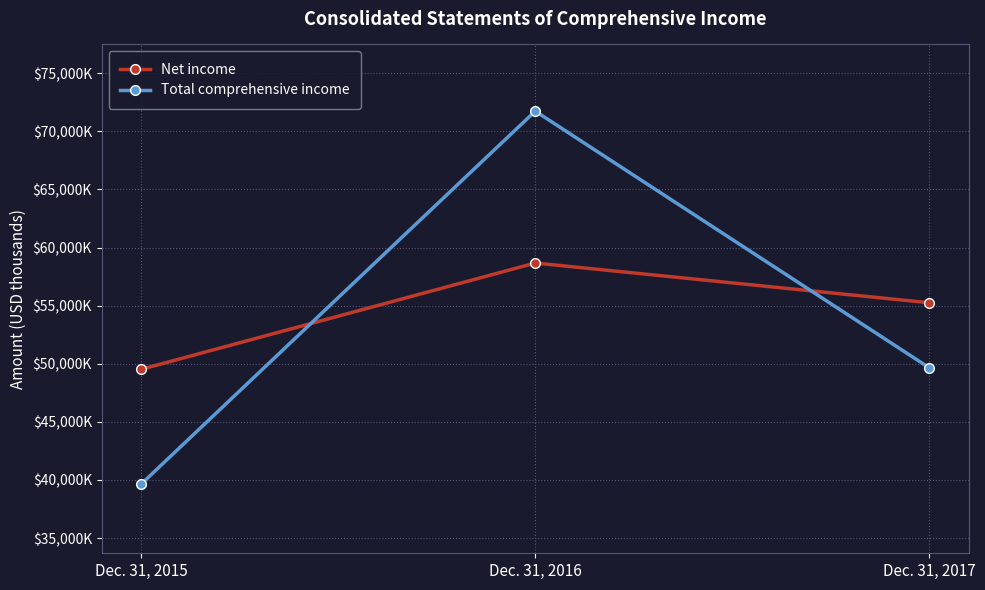

Is it true that Net income equals 58670 at Dec. 31, 2016?

True